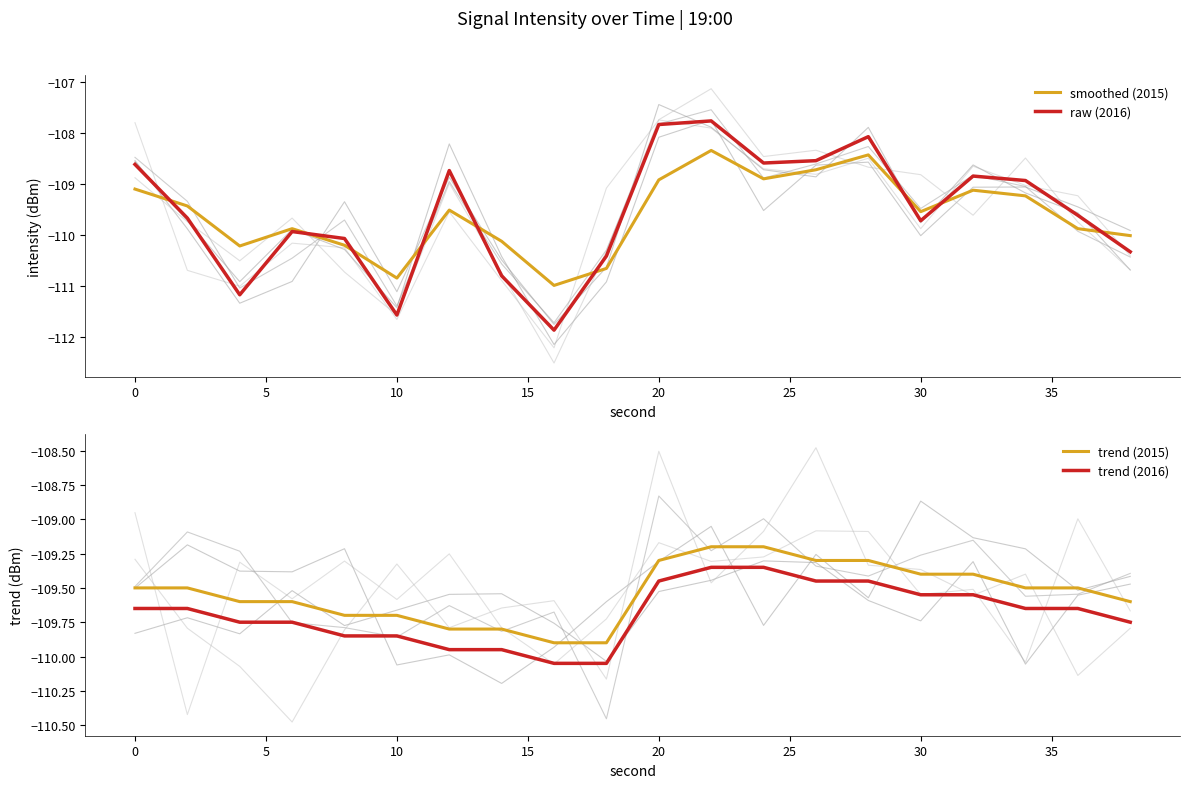

True or false: trend (2015) and trend (2016) cross at least once.

False